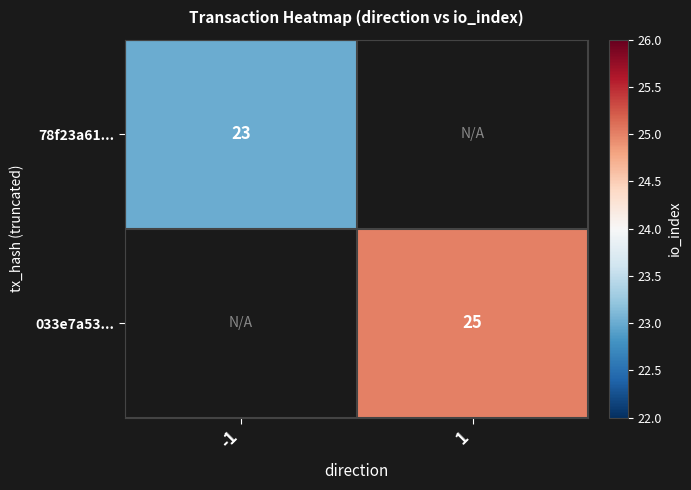

Is the value of 033e7a53... at 1 greater than the value of 78f23a61... at -1?

Yes